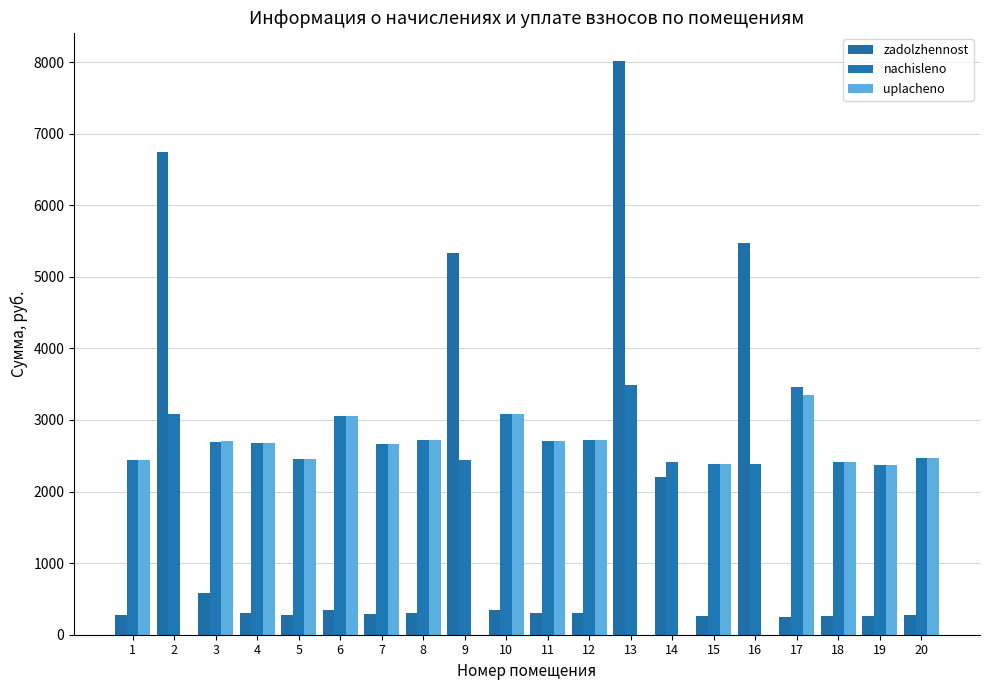

What is the lowest value of the zadolzhennost series?

252.6